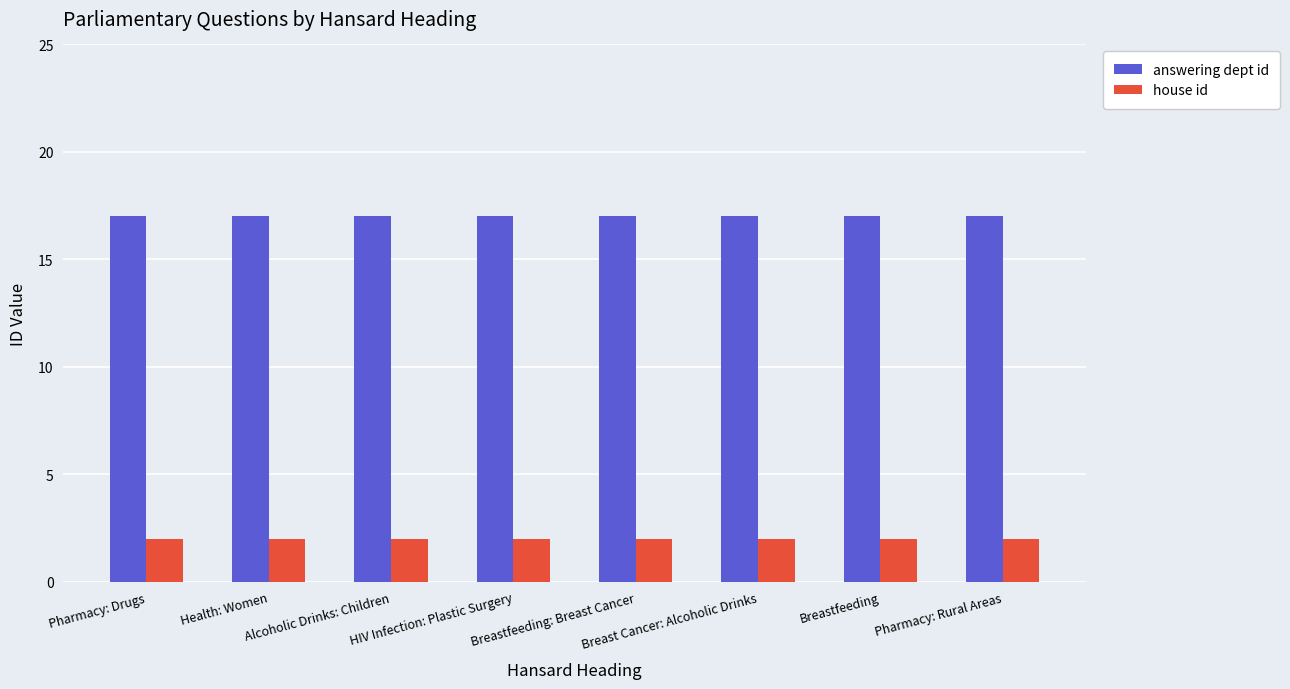

True or false: house id has a value of 3 at Pharmacy: Drugs.

False